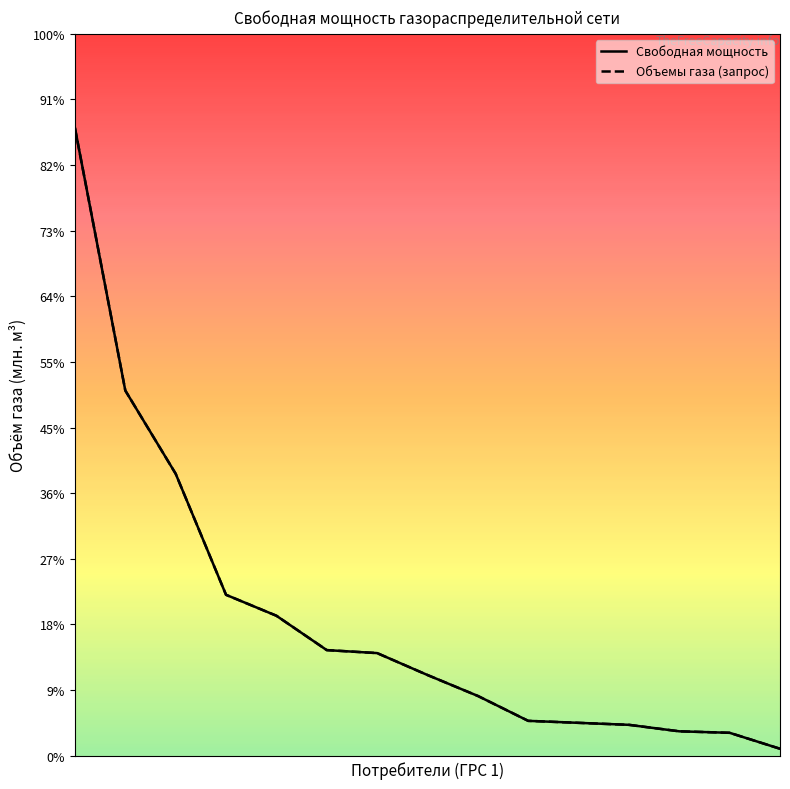

What is the value of the Свободная мощность point at the 2nd from the left?

3.7